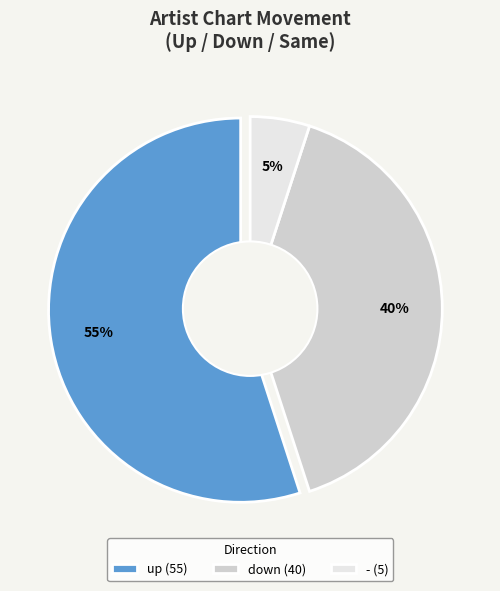

To the nearest percent, what is the combined percentage of - and up?

60%